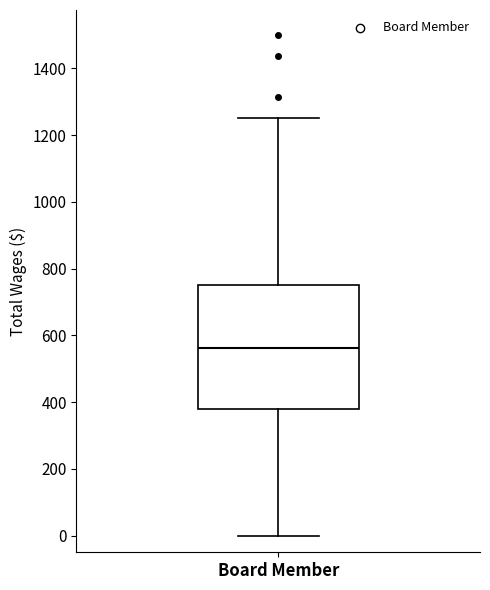

Read this box plot against the y-axis: the position of the median line, the range covered by the box, and the ends of both whiskers. The values are not printed on the chart, so give them approximately, as read against the axis.

median 560, box 380 to 760, whiskers 0 to 1260